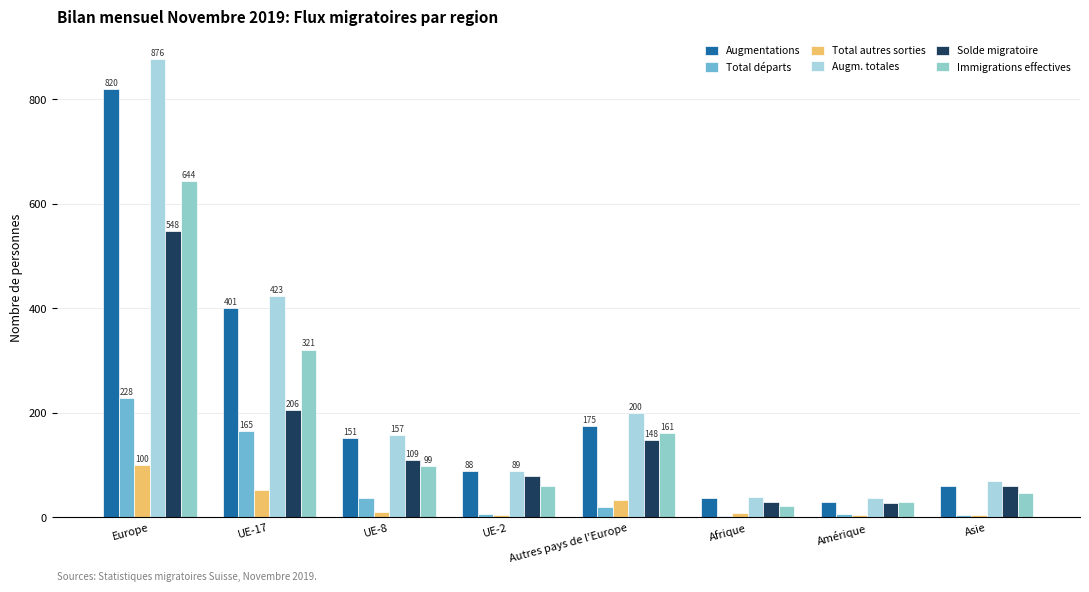

Are the bars grouped side by side (vs. stacked)?

Yes